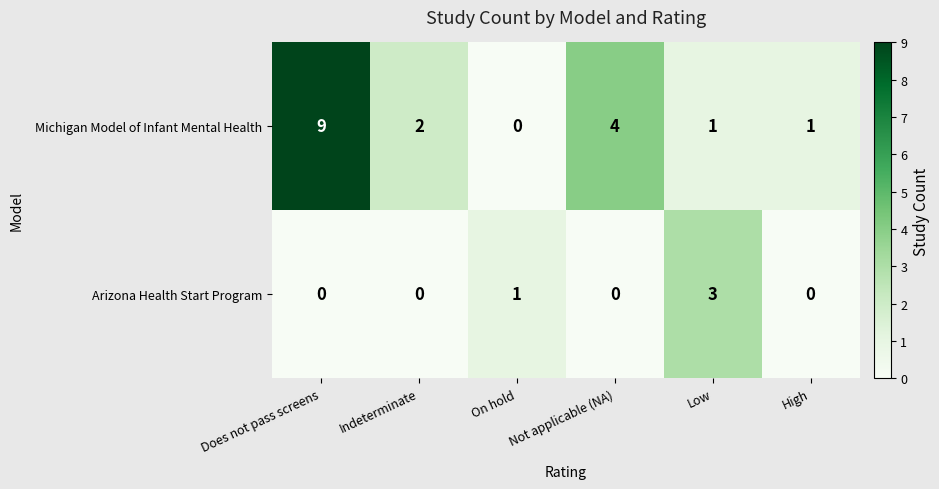

What is the sum of all Michigan Model of Infant Mental Health values?

17